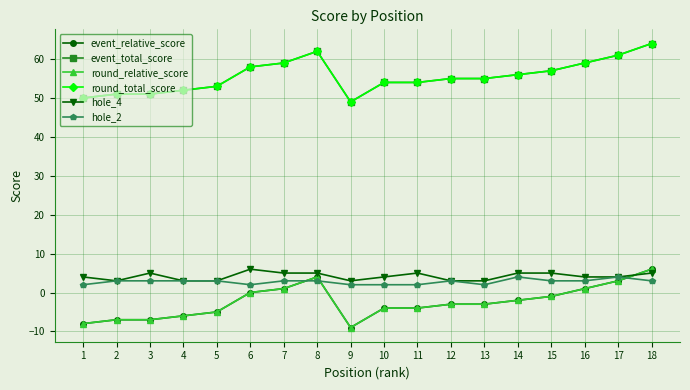

Between 4 and 14, which series saw the biggest shift?

event_relative_score